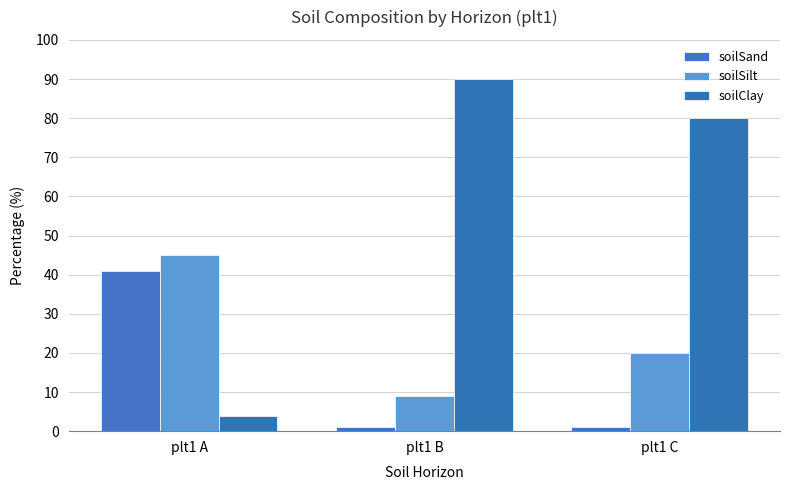

Reading left to right, list all the values displayed in this chart.

soilSand: 41	1	1
soilSilt: 45	9	20
soilClay: 4	90	80